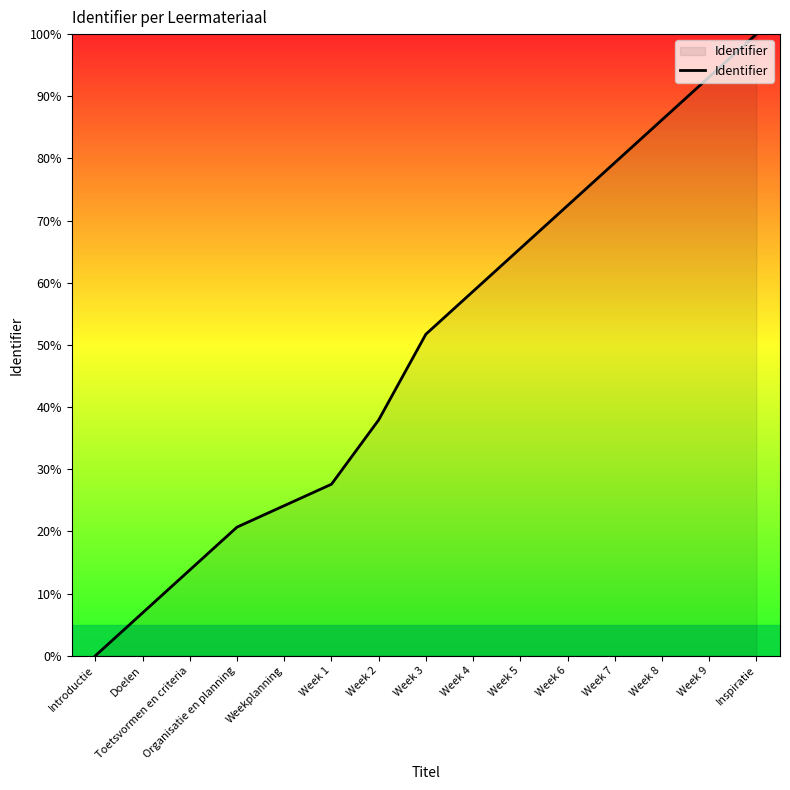

What is the change in value from Introductie to Week 8?

+86.2